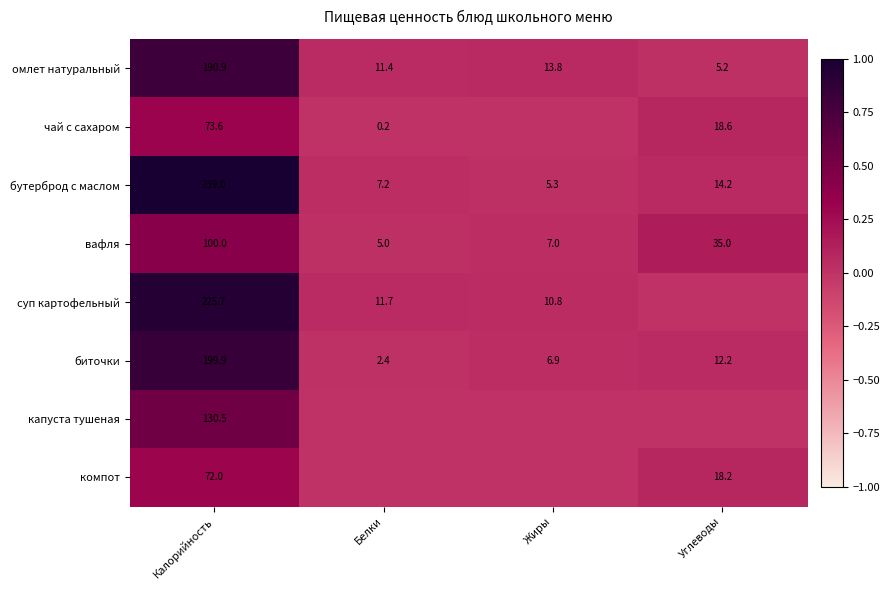

Between Калорийность and Углеводы, which is larger?

Калорийность